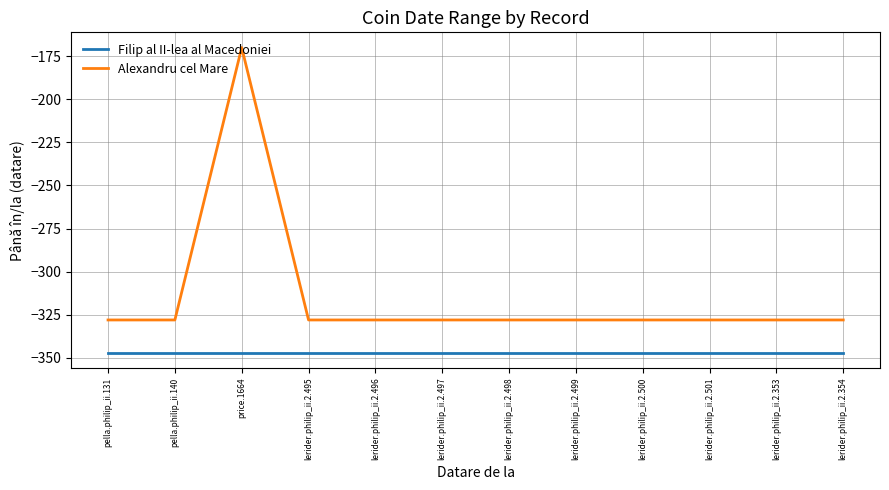

What is the maximum value shown in the chart?

-170